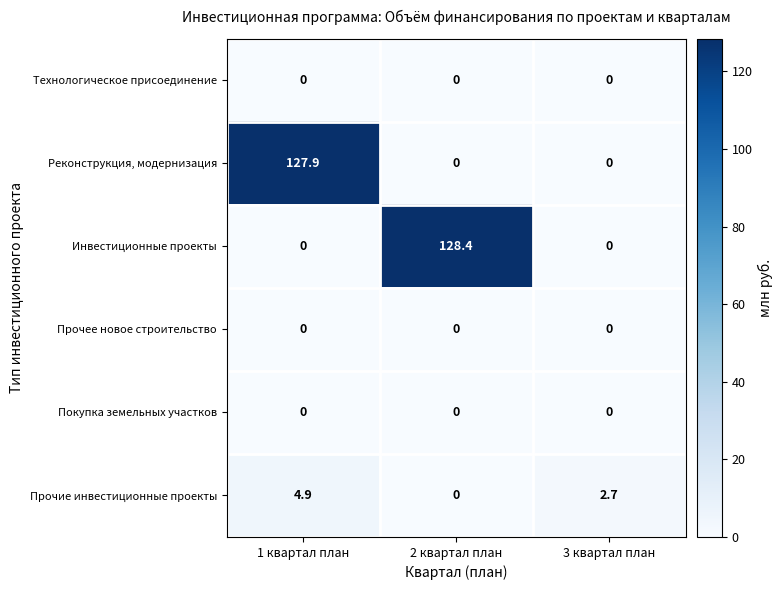

The Покупка земельных участков series shows 0.0 at 2 квартал план. True or false?

True